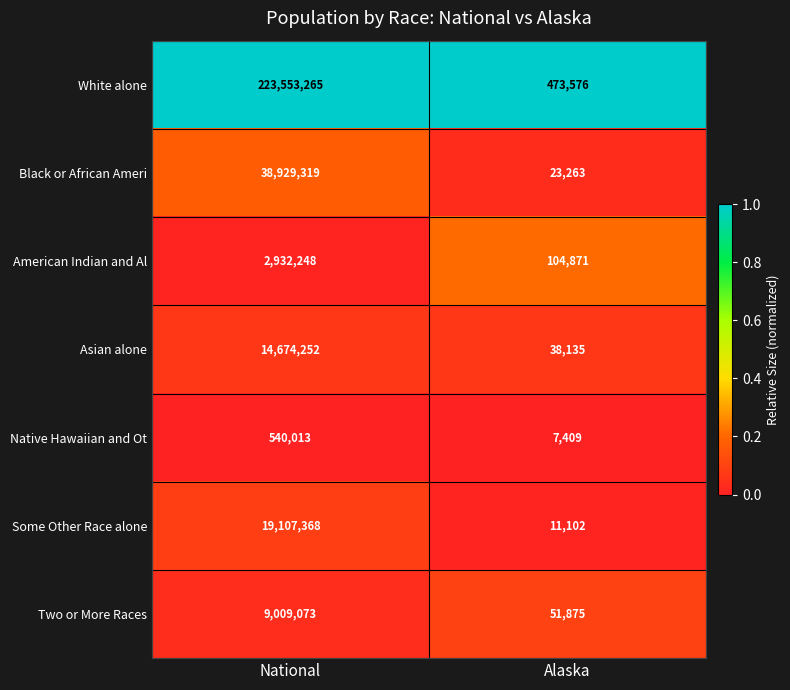

Reading left to right, list all the values displayed in this chart.

White alone: National=223553265	Alaska=473576
Black or African Ameri: National=38929319	Alaska=23263
American Indian and Al: National=2932248	Alaska=104871
Asian alone: National=14674252	Alaska=38135
Native Hawaiian and Ot: National=540013	Alaska=7409
Some Other Race alone: National=19107368	Alaska=11102
Two or More Races: National=9009073	Alaska=51875